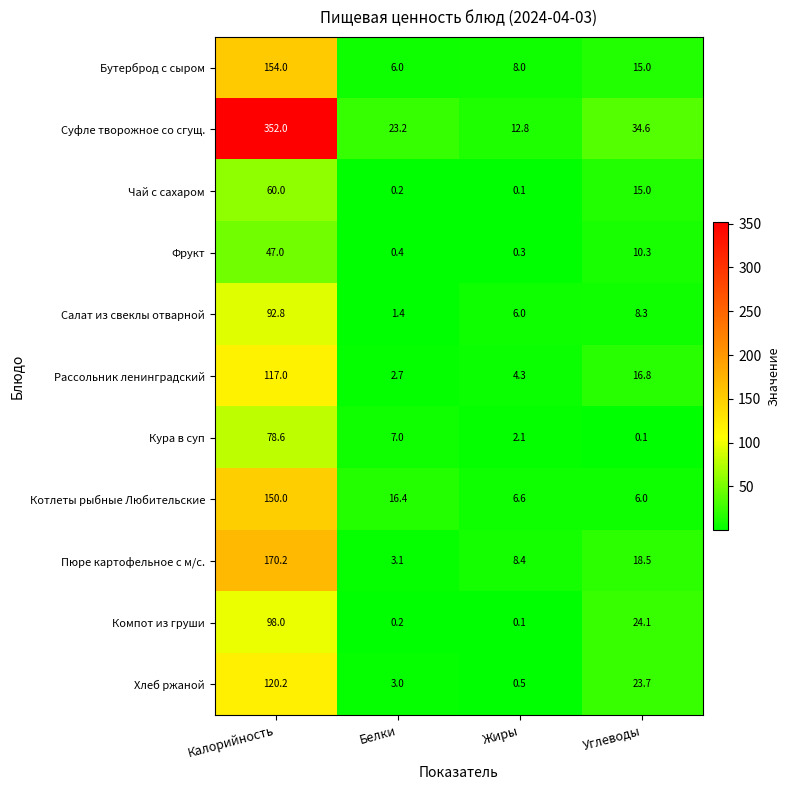

Which series has the largest range (max minus min)?

Суфле творожное со сгущ.